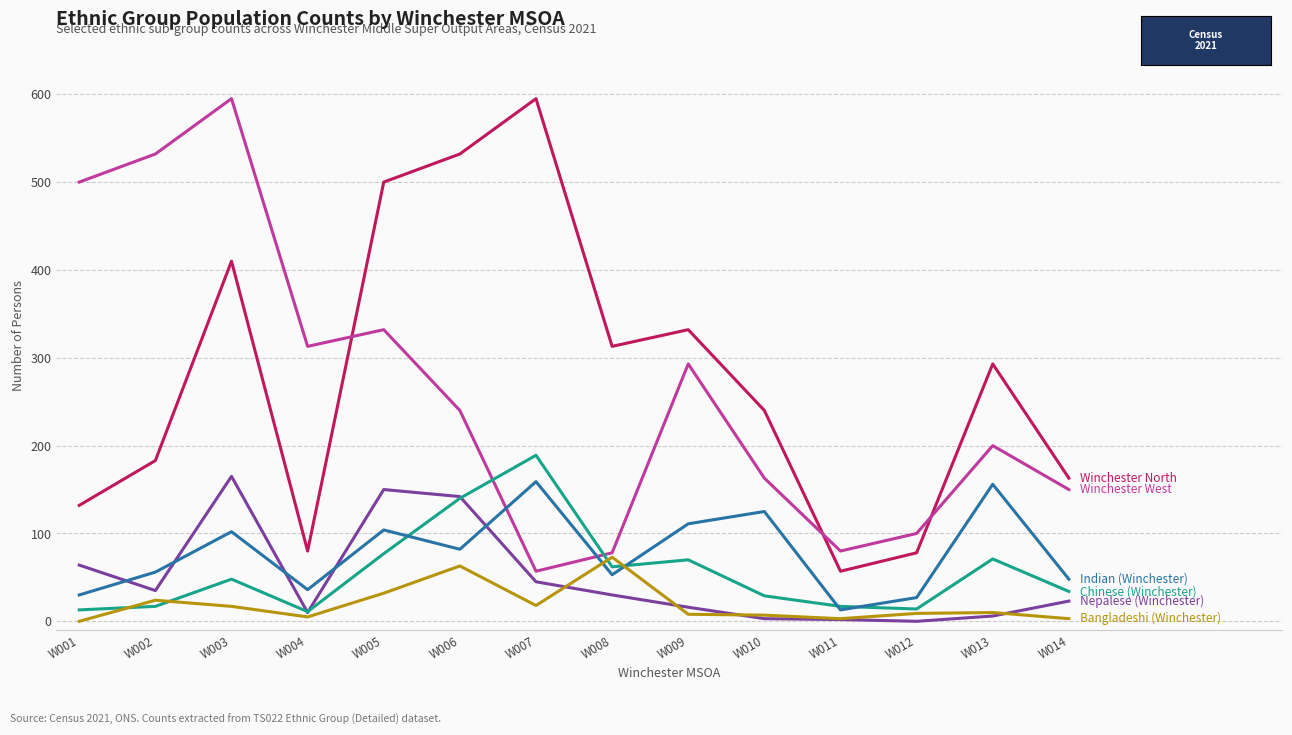

At which category is the sum across all series the highest?

W003